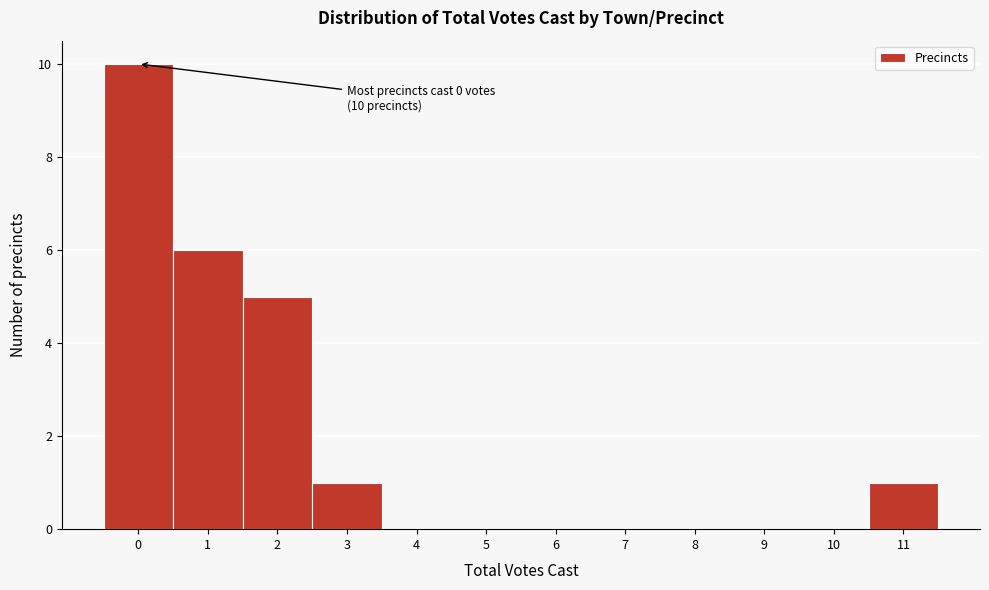

Over which range of the x-axis is the bar tallest?

-0.5 to 0.5